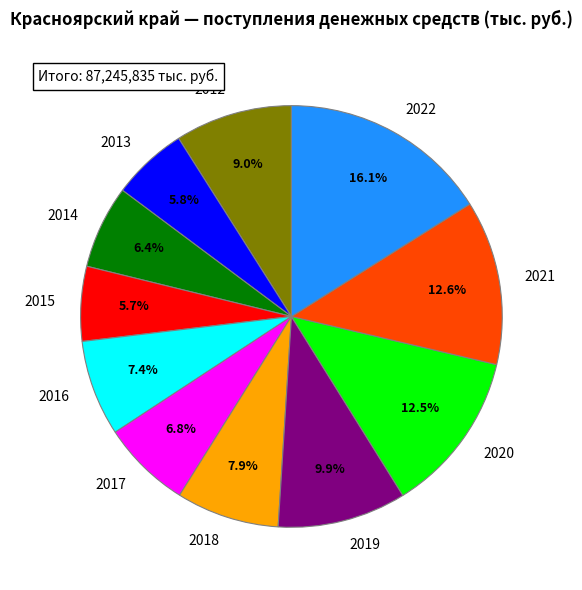

True or false: 2012 accounts for 23% of the total.

False